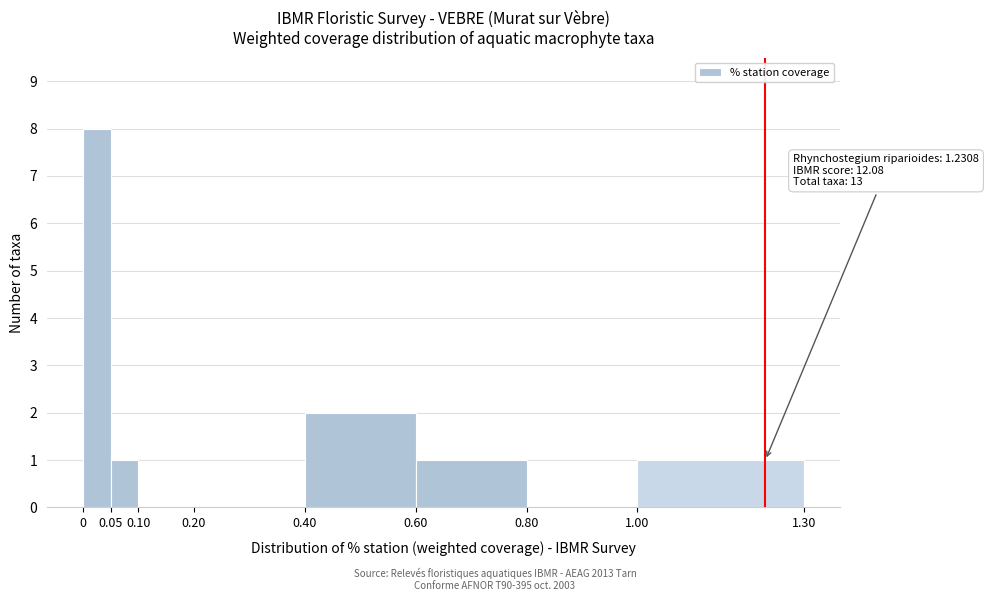

Over which range of the x-axis is the bar tallest?

0 to 0.05